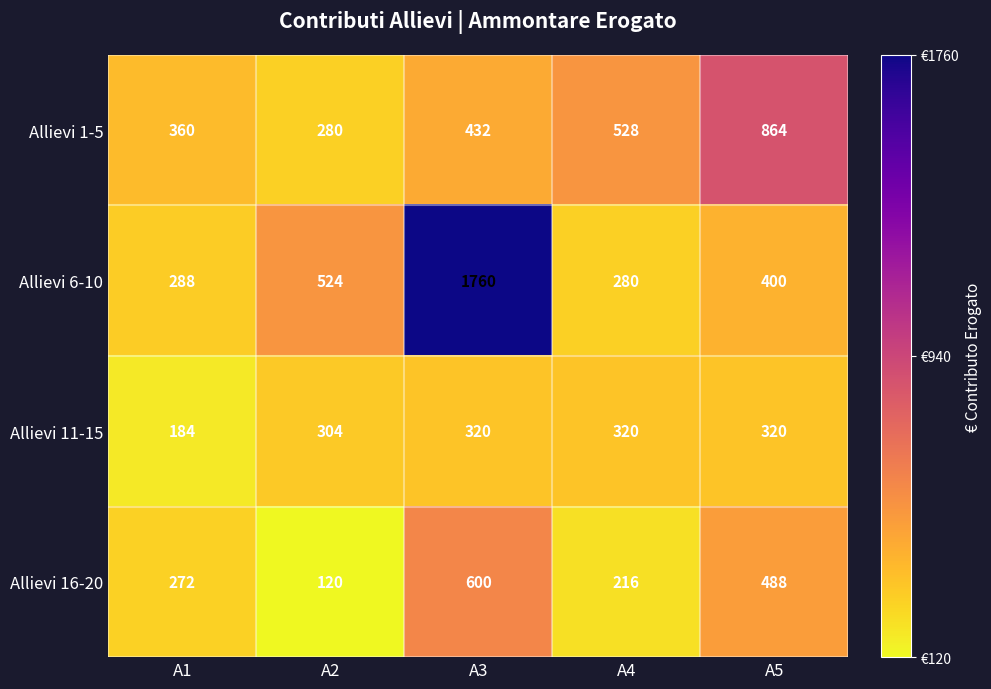

Reading right to left, transcribe all the data shown in this chart.

Allievi 1-5: A5=864	A4=528	A3=432	A2=280	A1=360
Allievi 6-10: A5=400	A4=280	A3=1760	A2=524	A1=288
Allievi 11-15: A5=320	A4=320	A3=320	A2=304	A1=184
Allievi 16-20: A5=488	A4=216	A3=600	A2=120	A1=272